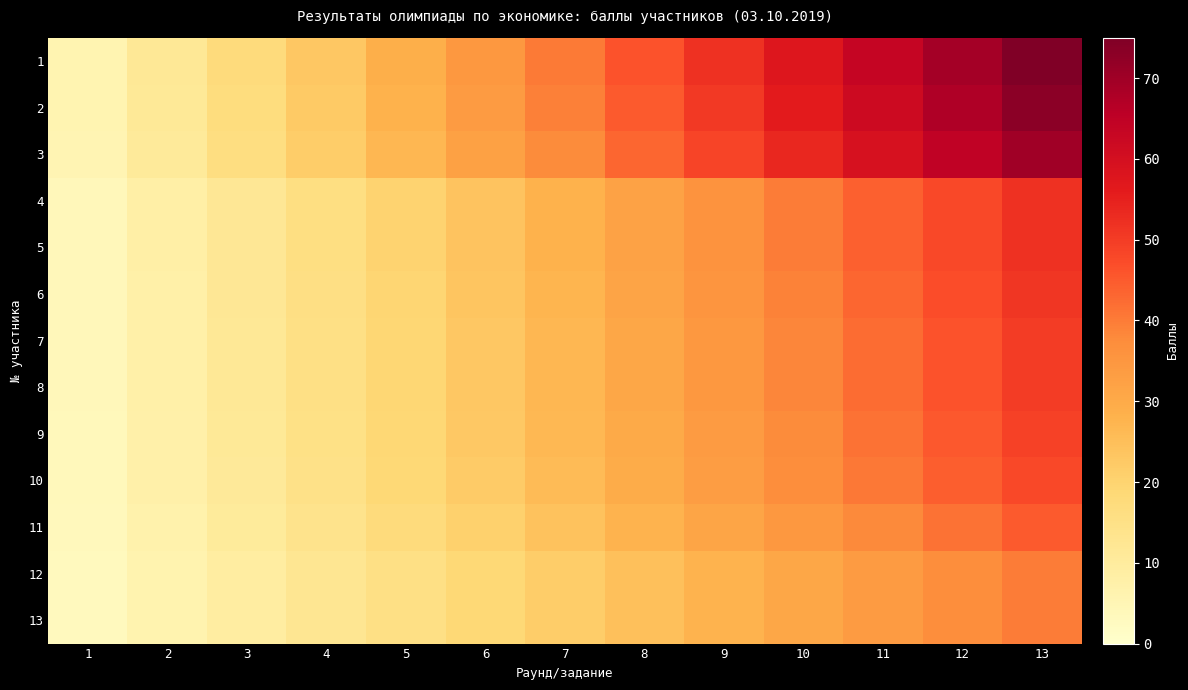

Which label corresponds to the smallest value in the chart?

1